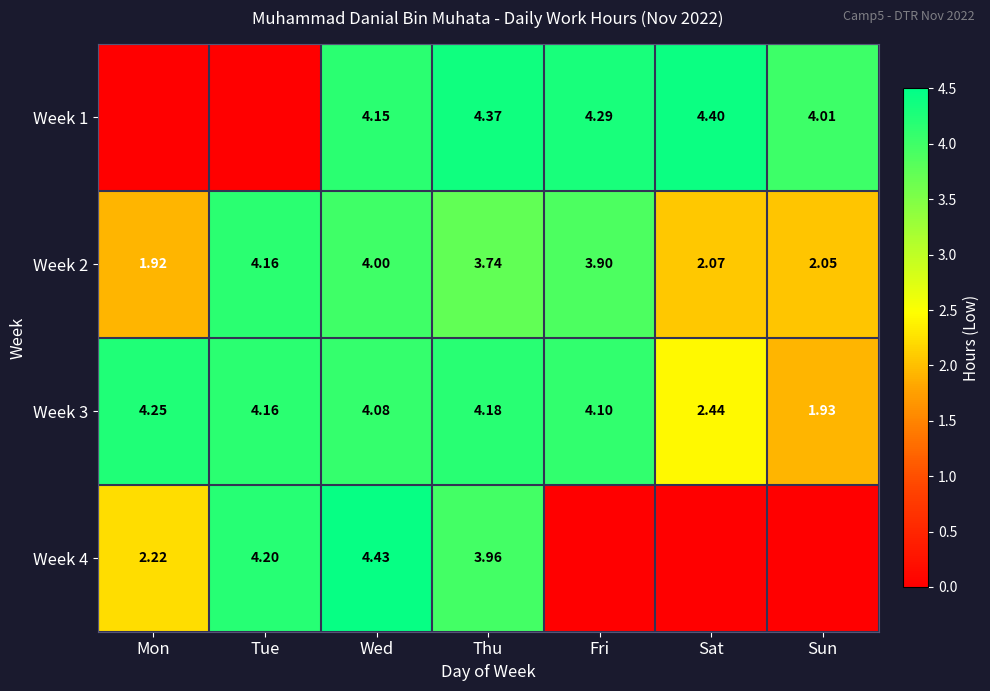

What is the maximum value shown in the chart?

4.4